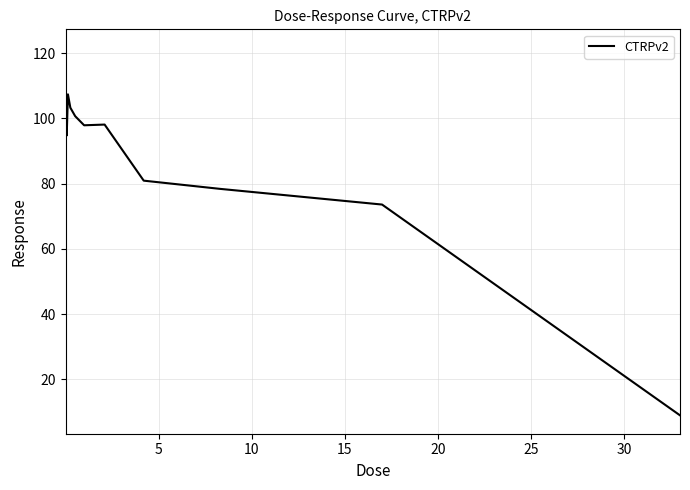

What is the minimum value shown in the chart?

9.0